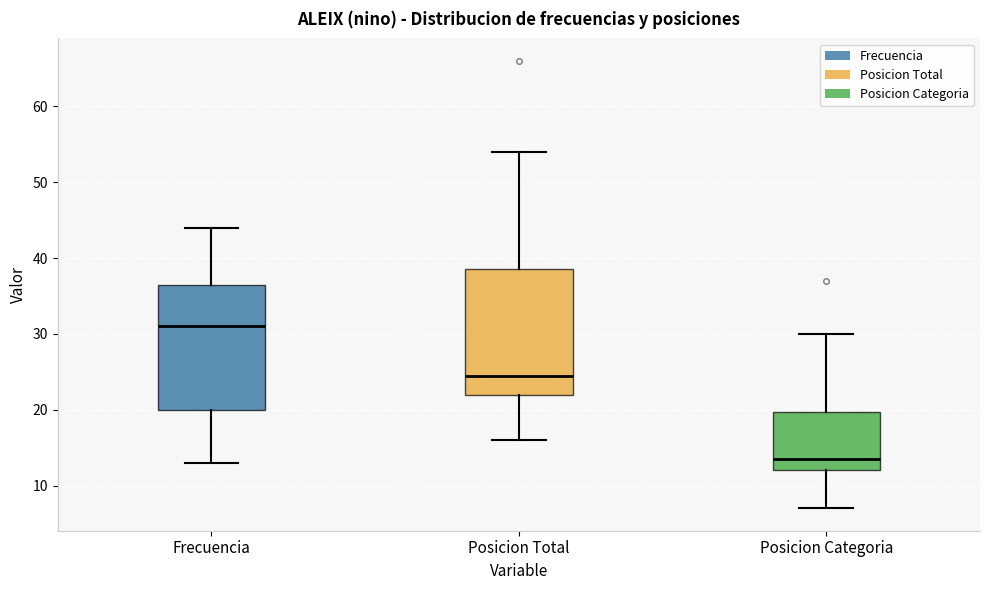

Reading left to right, read every box against the y-axis: the position of its median line, the range the box covers, and the ends of its whiskers. The values are not printed on the chart, so give them approximately, as read against the axis.

Frecuencia: median 31, box 20 to 37, whiskers 13 to 44
Posicion Total: median 25, box 22 to 39, whiskers 16 to 54
Posicion Categoria: median 14, box 12 to 20, whiskers 7 to 30